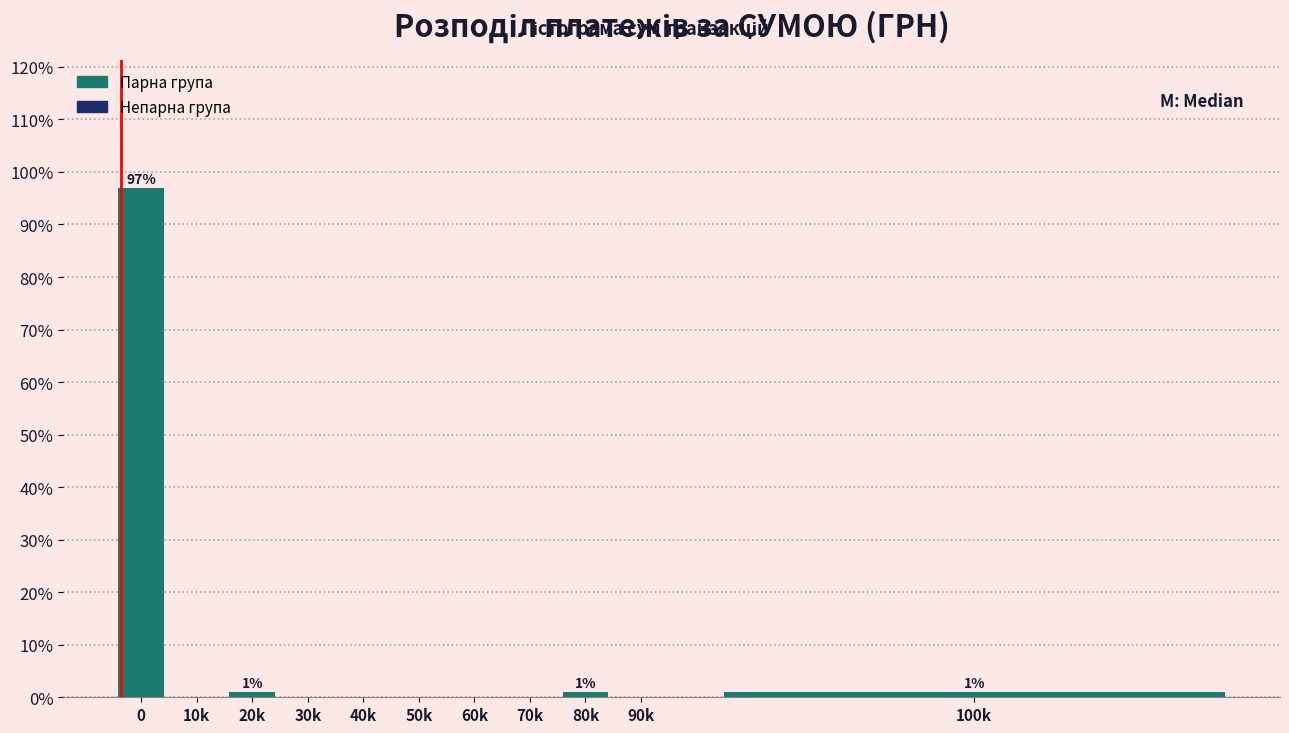

Reading left to right, list all the values displayed in this chart.

0=97	10k=0	20k=1	30k=0	40k=0	50k=0	60k=0	70k=0	80k=1	90k=0	100k=1